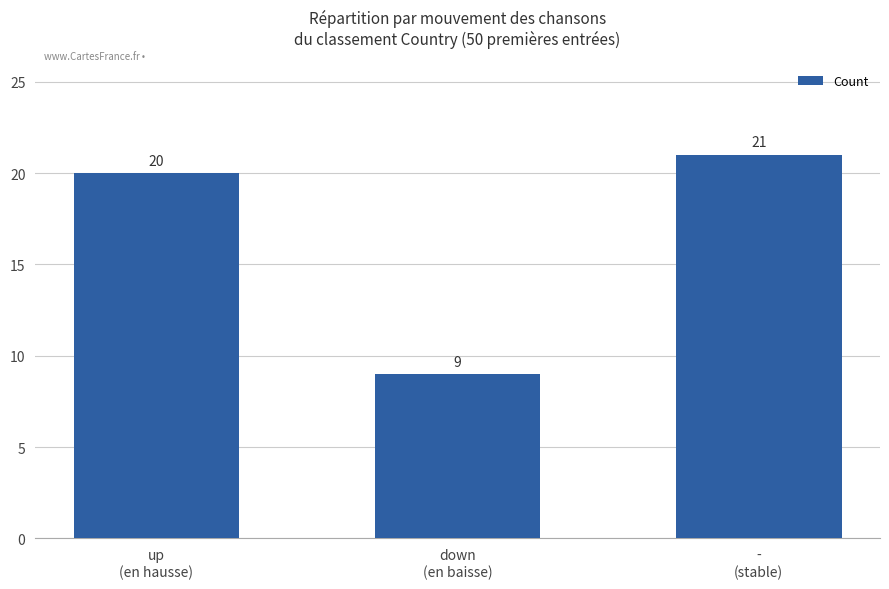

Is it true that the value at up
(en hausse) is 20?

True